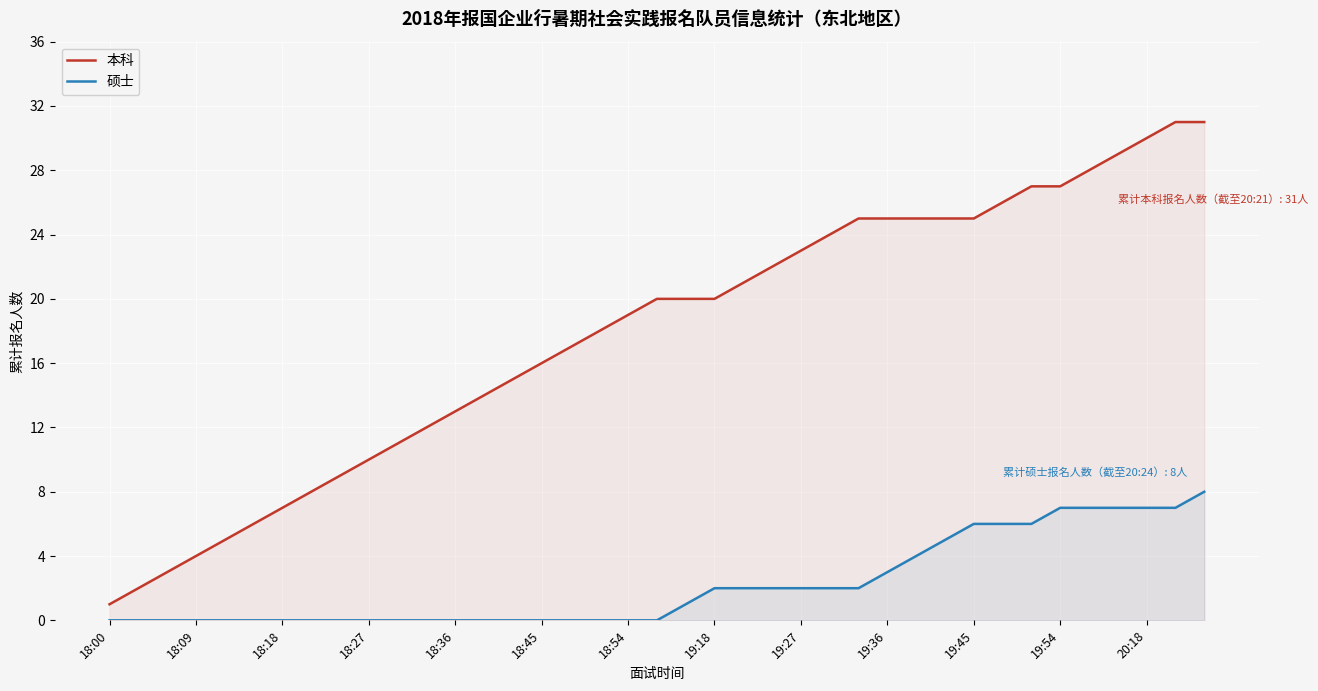

Reading left to right, transcribe all the data shown in this chart.

本科: 1	2	3	4	5	6	7	8	9	10	11	12	13	14	15	16	17	18	19	20	20	20	21	22	23	24	25	25	25	25	25	26	27	27	28	29	30	31	31
硕士: 0	0	0	0	0	0	0	0	0	0	0	0	0	0	0	0	0	0	0	0	1	2	2	2	2	2	2	3	4	5	6	6	6	7	7	7	7	7	8